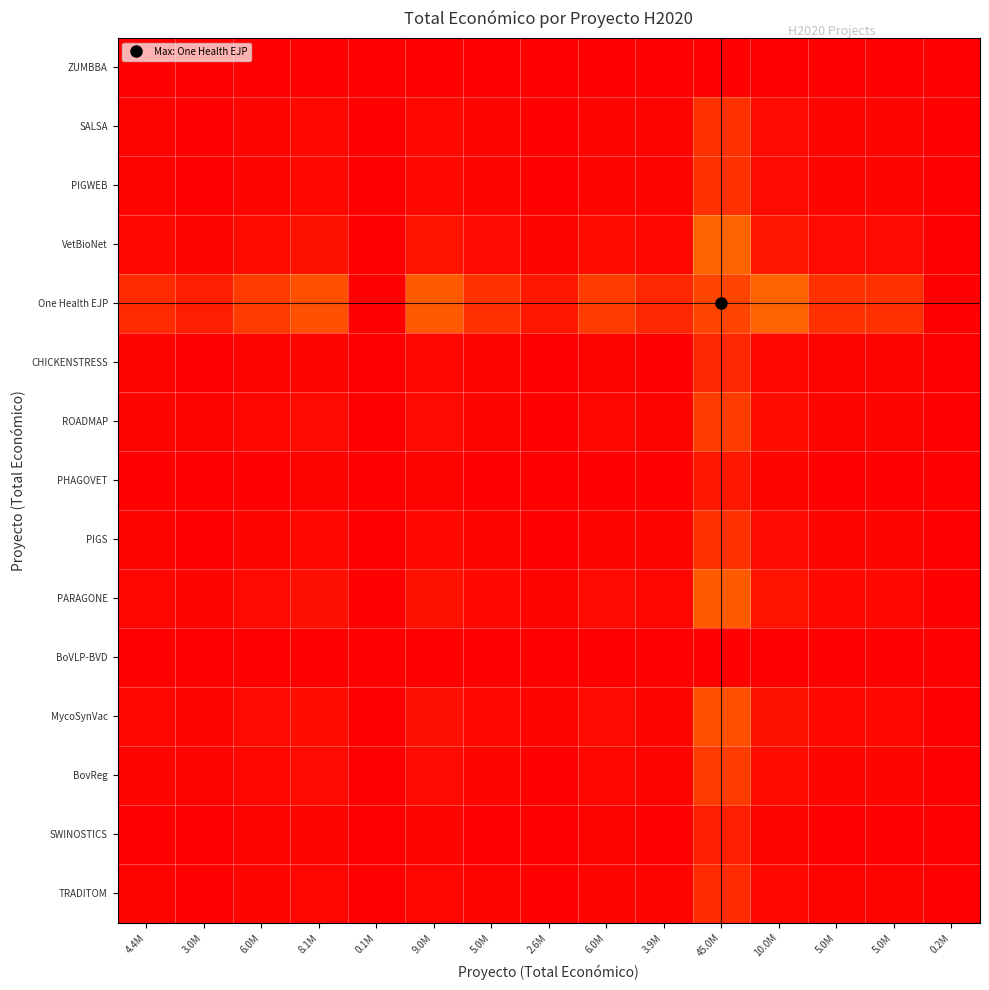

How many data points does each series have?

15